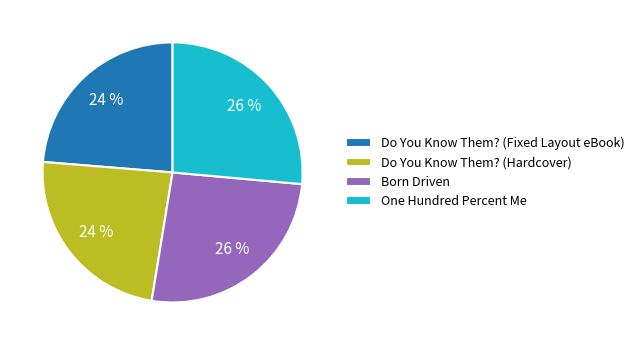

Approximately how many times larger is the value at Do You Know Them? (Fixed Layout eBook) compared to Born Driven?

0.9